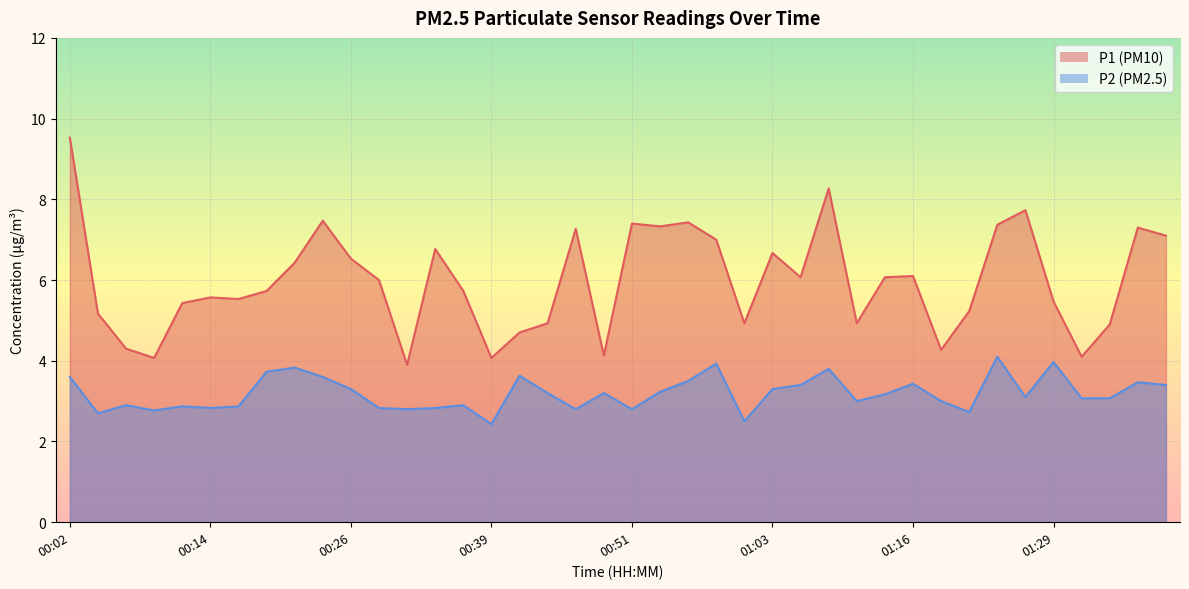

True or false: P2 and P1 cross at least once.

False